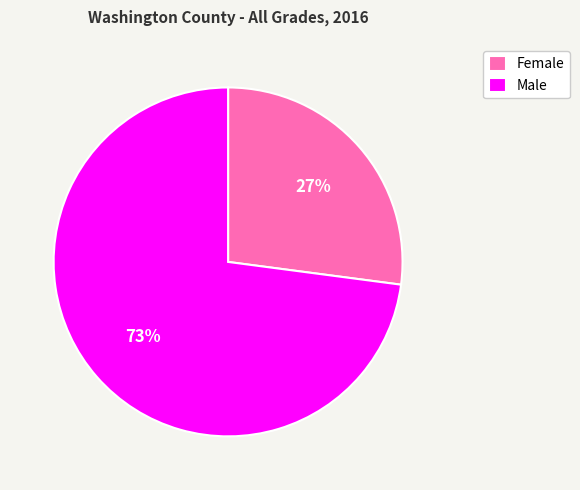

Which category has the biggest portion of the pie?

Male